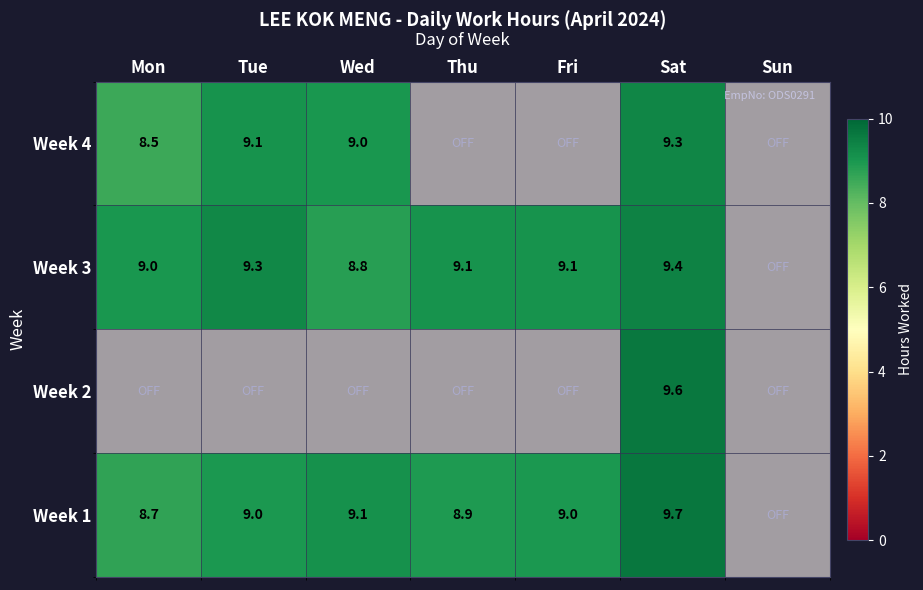

List the labels in order of Week 4 value, smallest first.

Thu, Fri, Sun, Mon, Wed, Tue, Sat